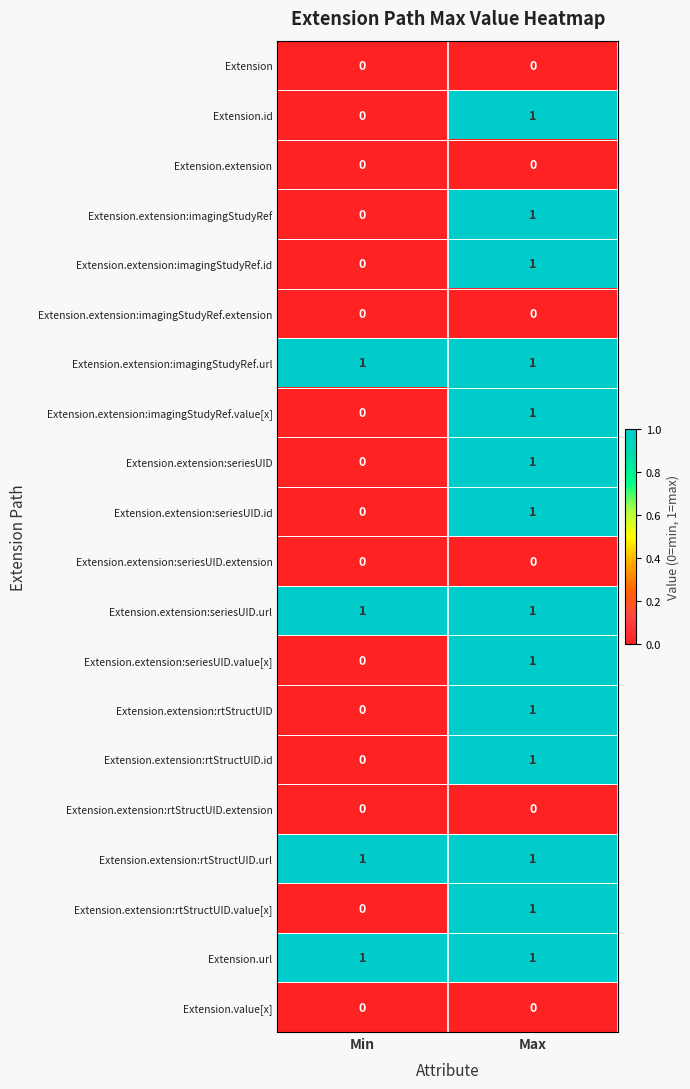

True or false: Extension.extension:imagingStudyRef.url has a value of 0 at Min.

False